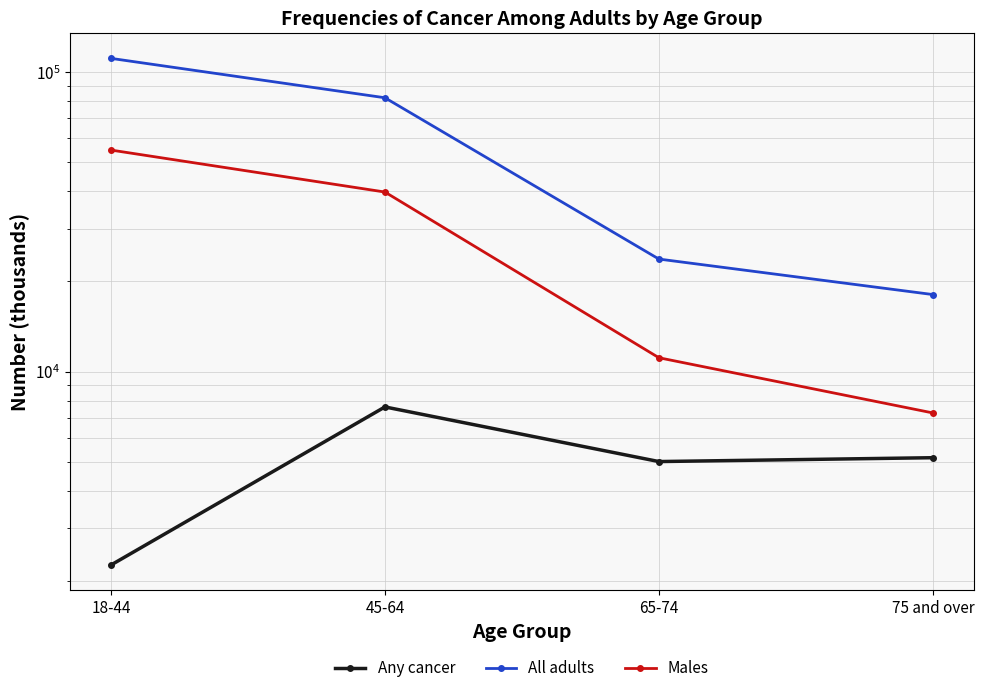

How many categories are shown in the chart?

4